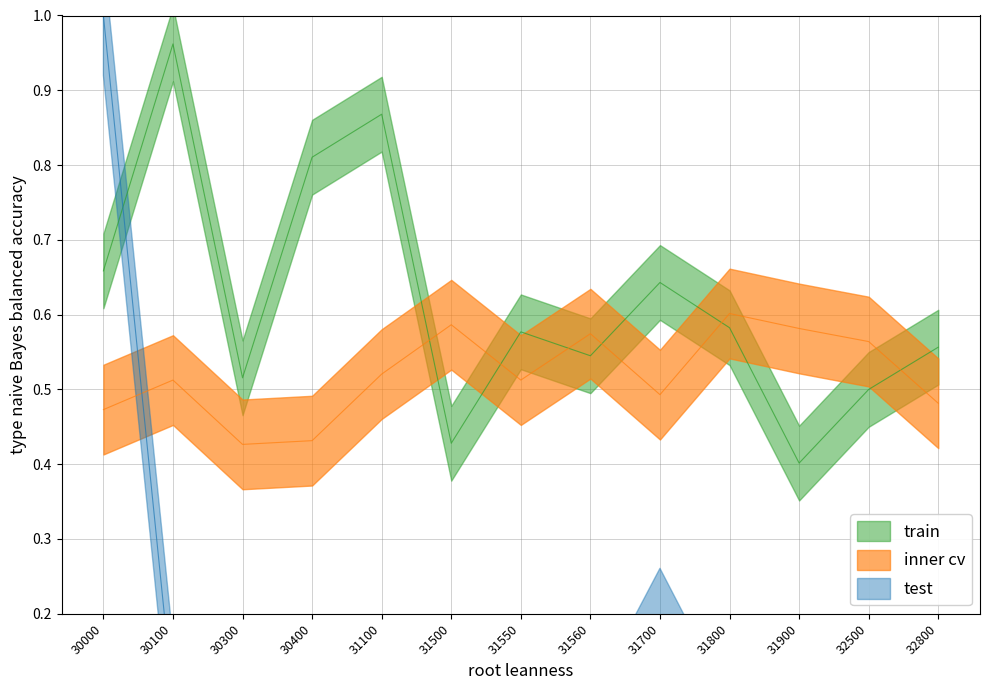

What is the value of the test point at the 9th from the left?

0.2